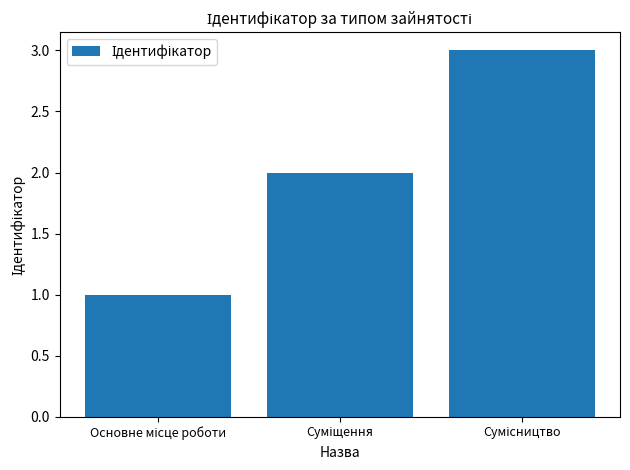

What is the greatest value displayed?

3